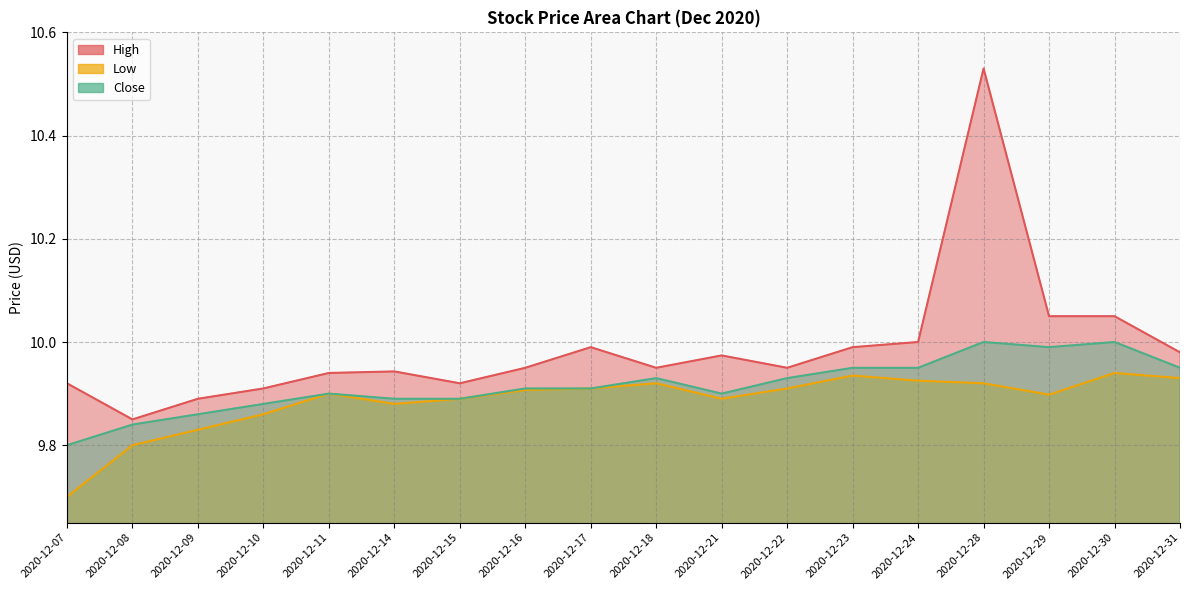

Is it true that Low equals 15.3 at 2020-12-21?

False